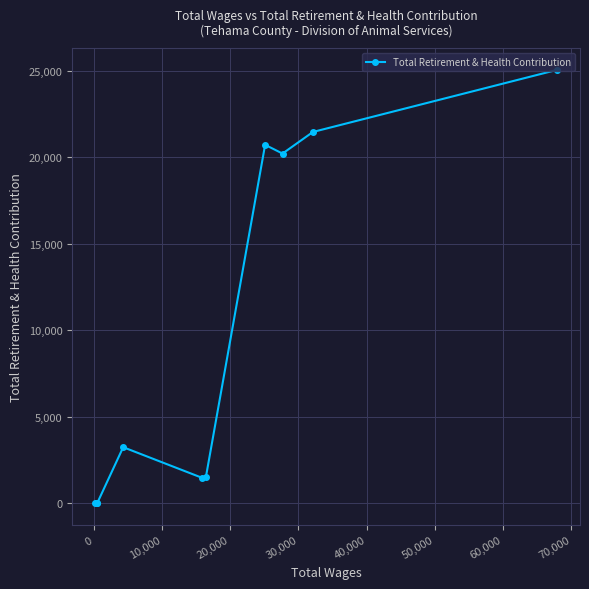

What is the greatest value displayed?

25054